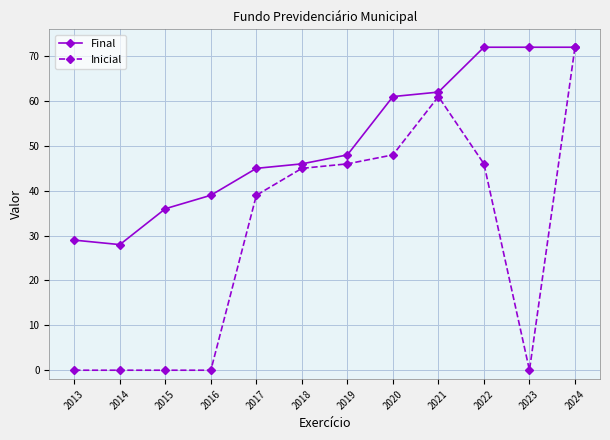

What is the total value across all series at 2020?

109